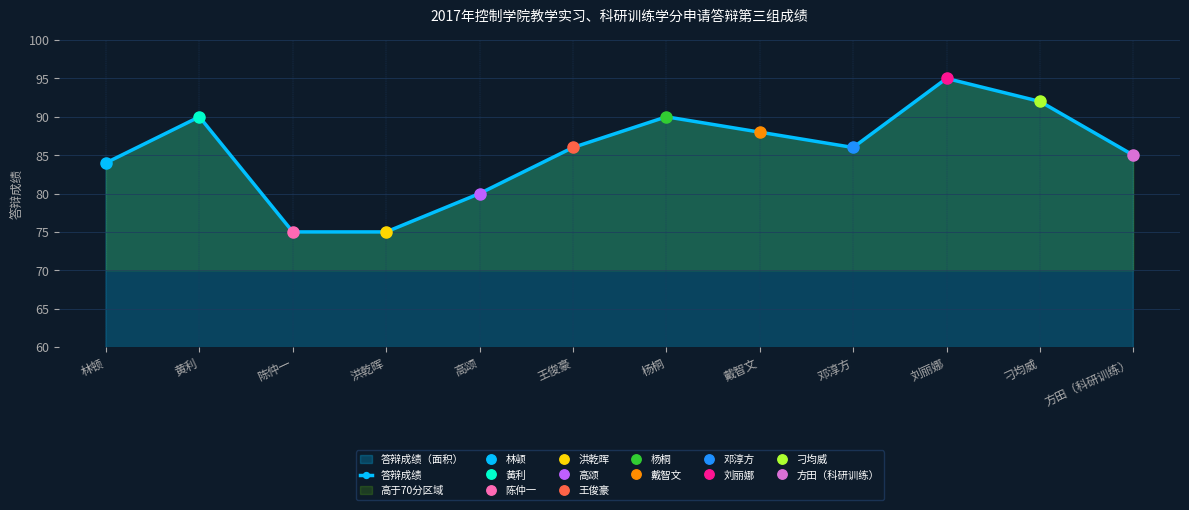

At which label is the value closest to 85?

方田（科研训练）